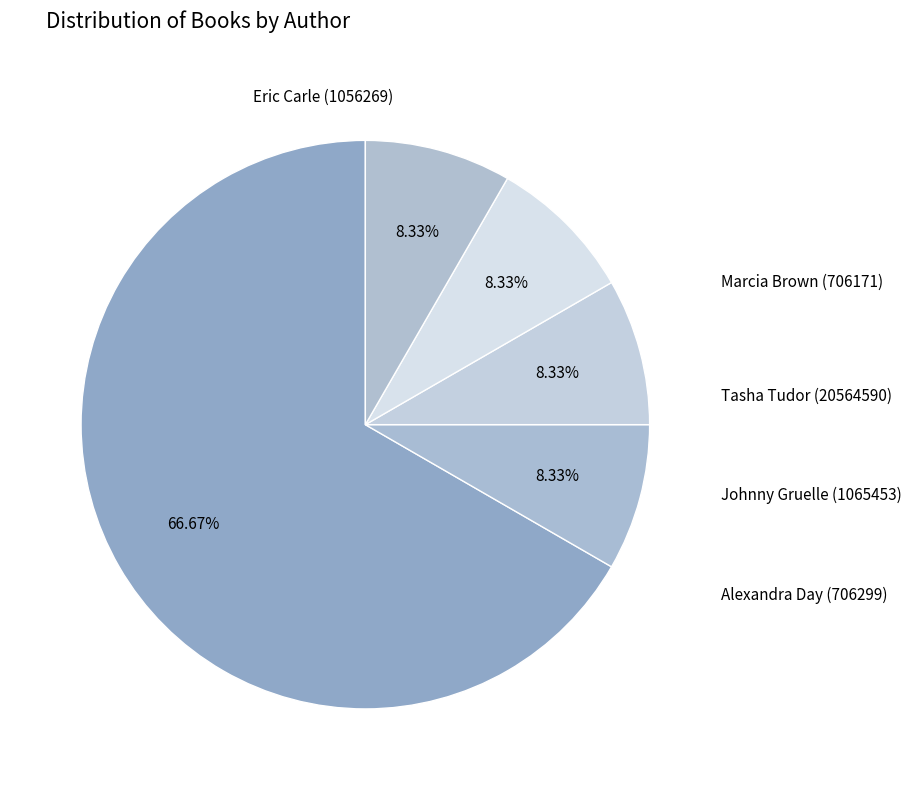

Count the number of slices in the pie.

5